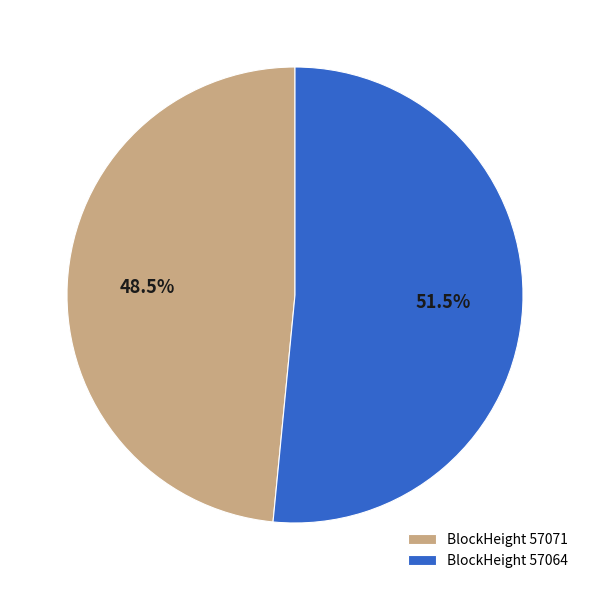

Which slice represents more than half of the pie?

BlockHeight 57064